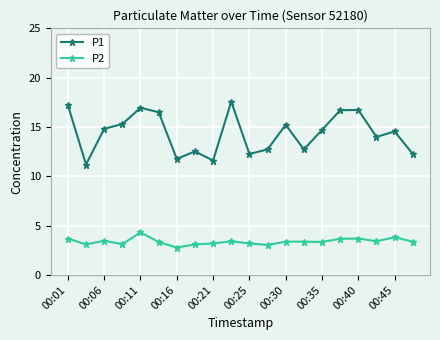

What is the highest value of the P1 series?

17.6